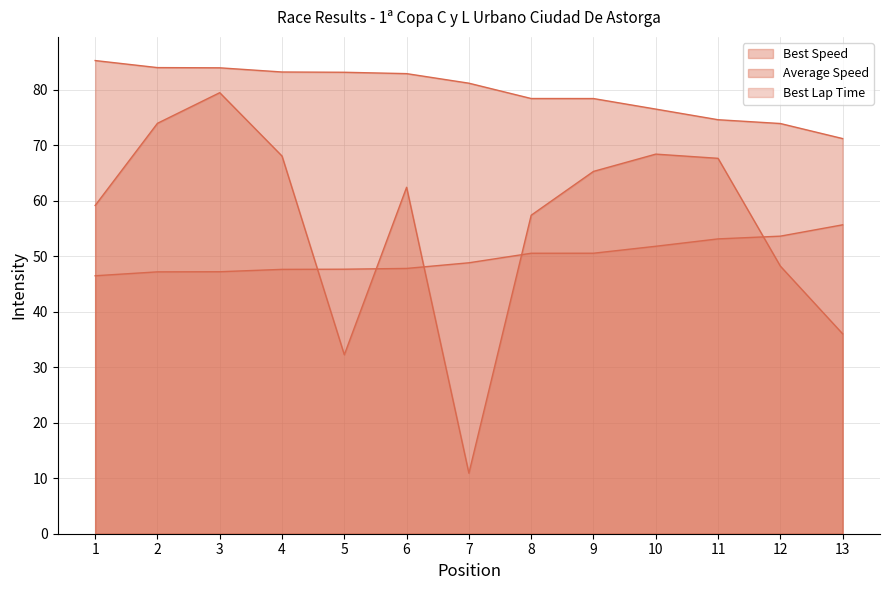

How many lines are shown in the chart?

3